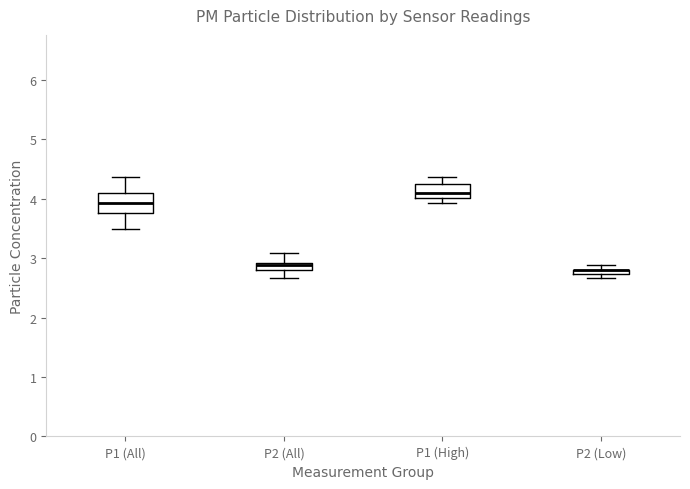

Where is the lower edge of the box for P2 (All) on the y-axis? The values are not printed on the chart, so give them approximately, as read against the axis.

2.8